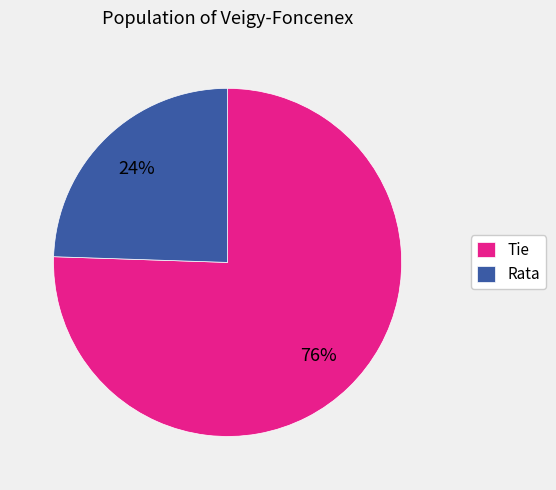

Is there a majority slice in this chart?

Yes